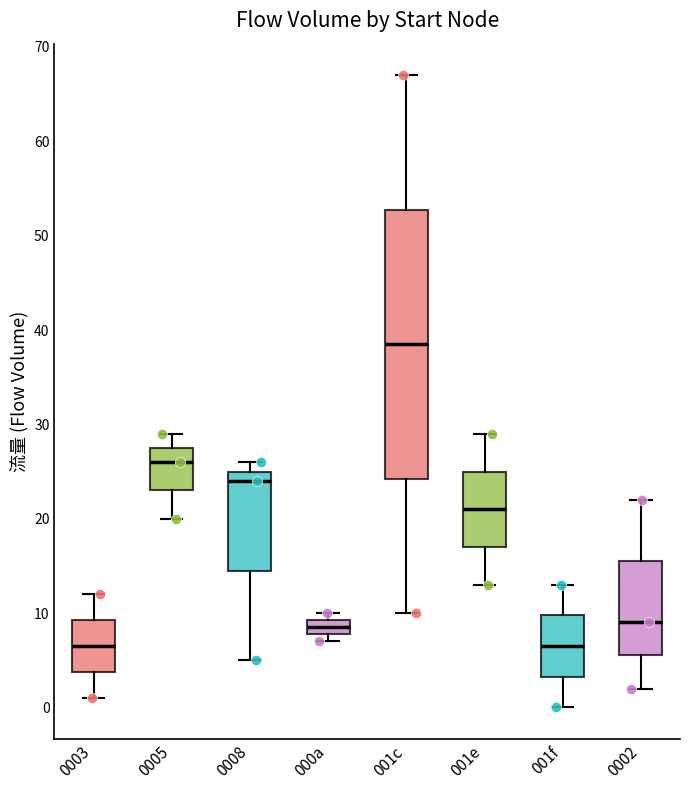

Reading left to right, read every box against the y-axis: the position of its median line, the range the box covers, and the ends of its whiskers. The values are not printed on the chart, so give them approximately, as read against the axis.

0003: median 7, box 4 to 9, whiskers 1 to 12
0005: median 26, box 23 to 28, whiskers 20 to 29
0008: median 24, box 15 to 25, whiskers 5 to 26
000a: median 9 (inside the box), box 8 to 9, whiskers 7 to 10
001c: median 39, box 24 to 53, whiskers 10 to 67
001e: median 21, box 17 to 25, whiskers 13 to 29
001f: median 7, box 3 to 10, whiskers 0 to 13
0002: median 9, box 6 to 16, whiskers 2 to 22